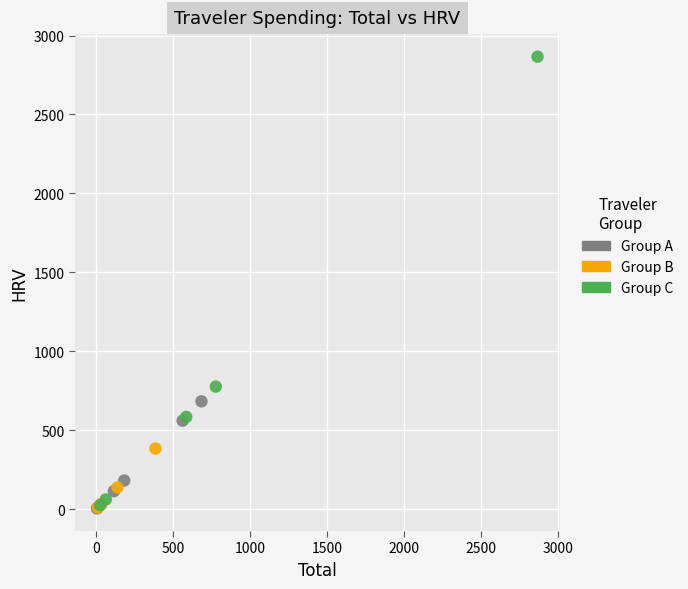

What are all the series names shown in the legend?

Group A, Group B, Group C